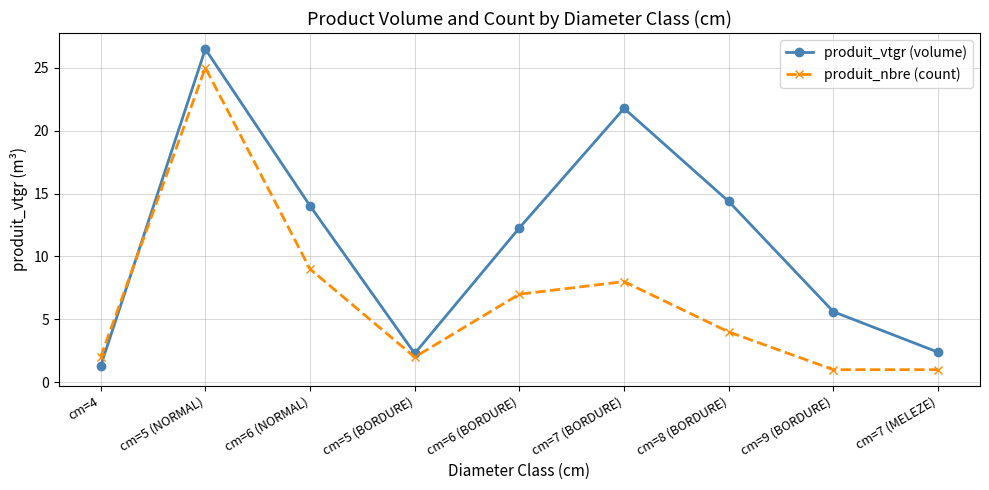

Between cm=8 (BORDURE) and cm=9 (BORDURE), which series saw the biggest shift?

produit_vtgr (volume)